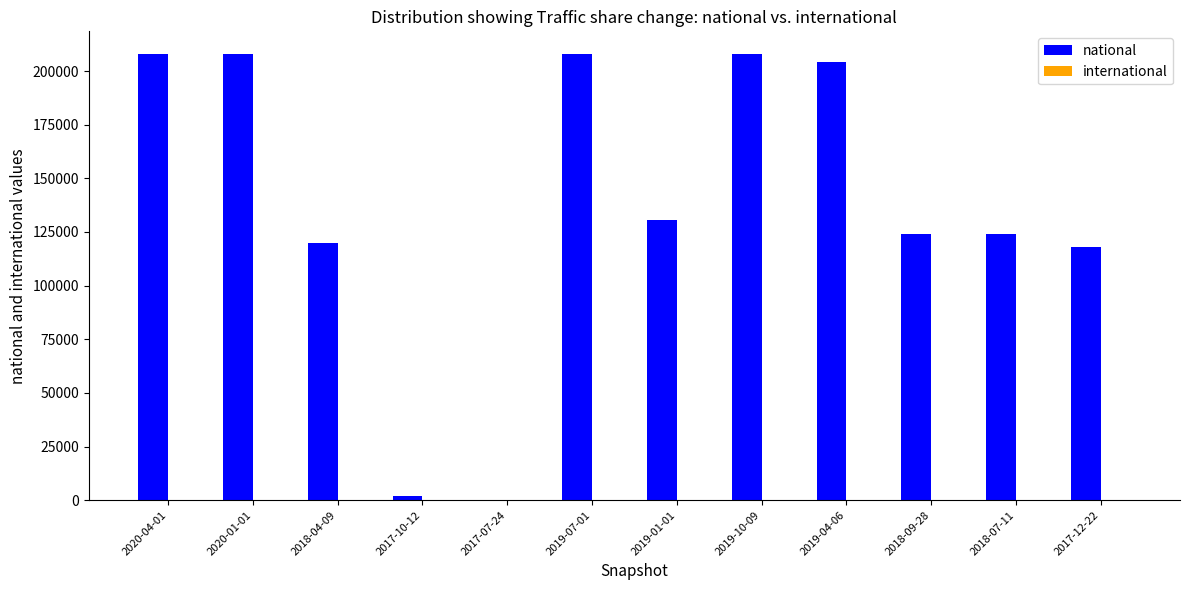

Which series has the largest total across all categories?

national